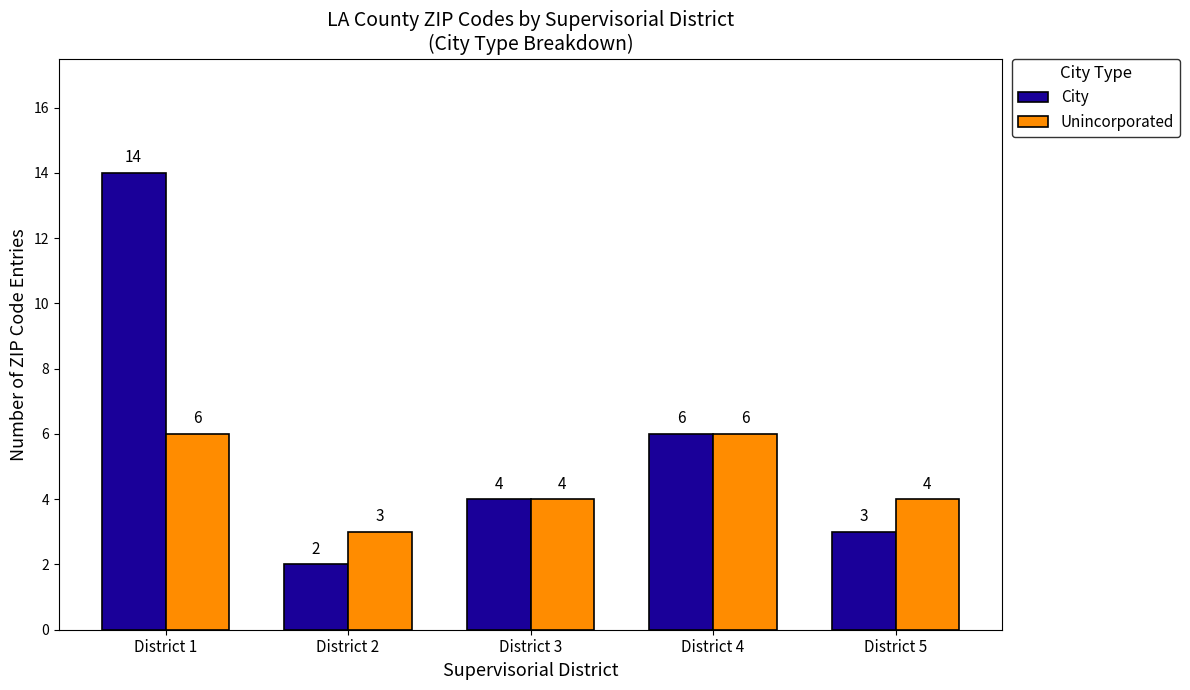

How many bars are there in total?

10